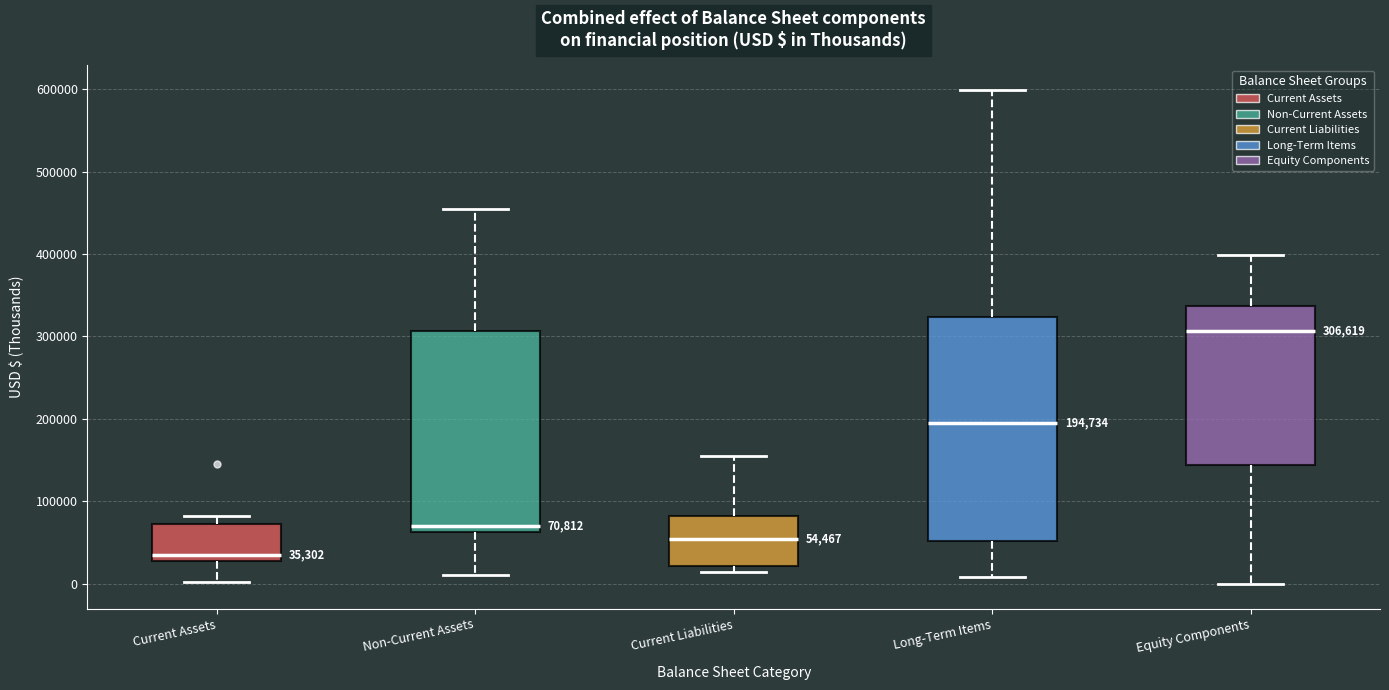

Which box is the tallest, from its lower edge to its upper edge?

Long-Term Items